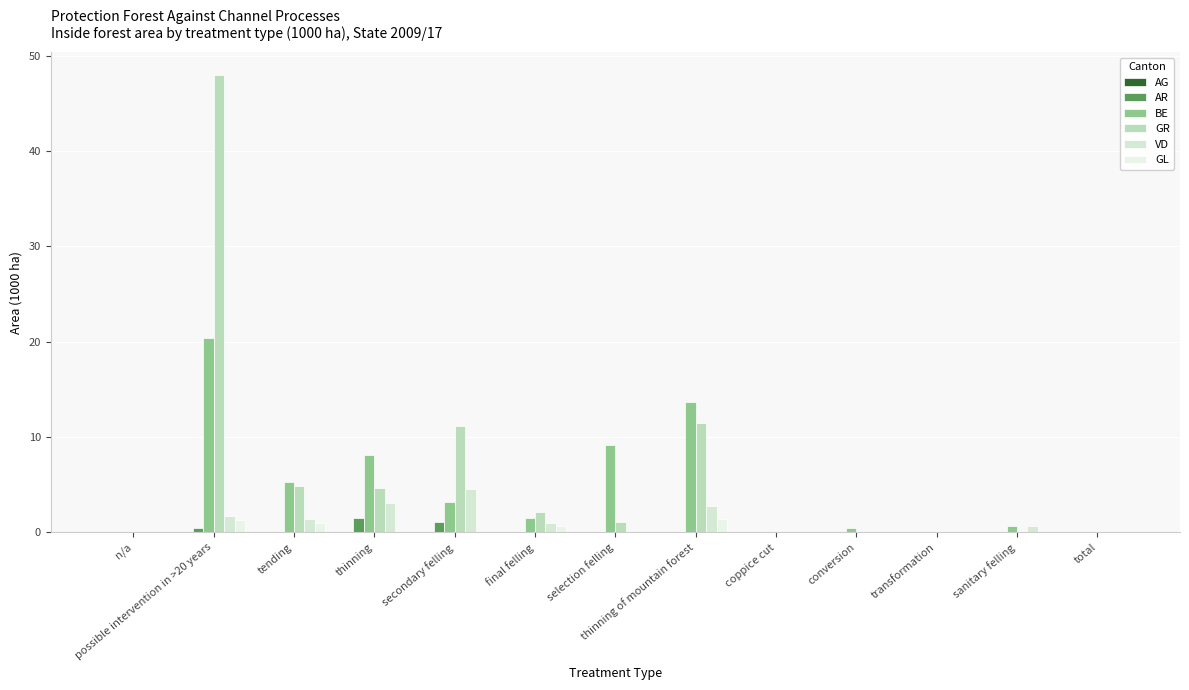

The value of VD at final felling is 1.7. True or false?

False